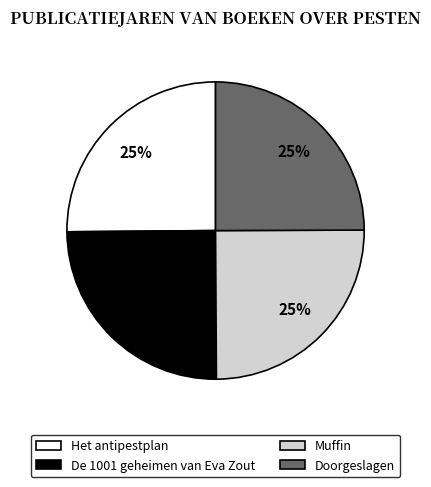

How many slices are in this pie chart?

4